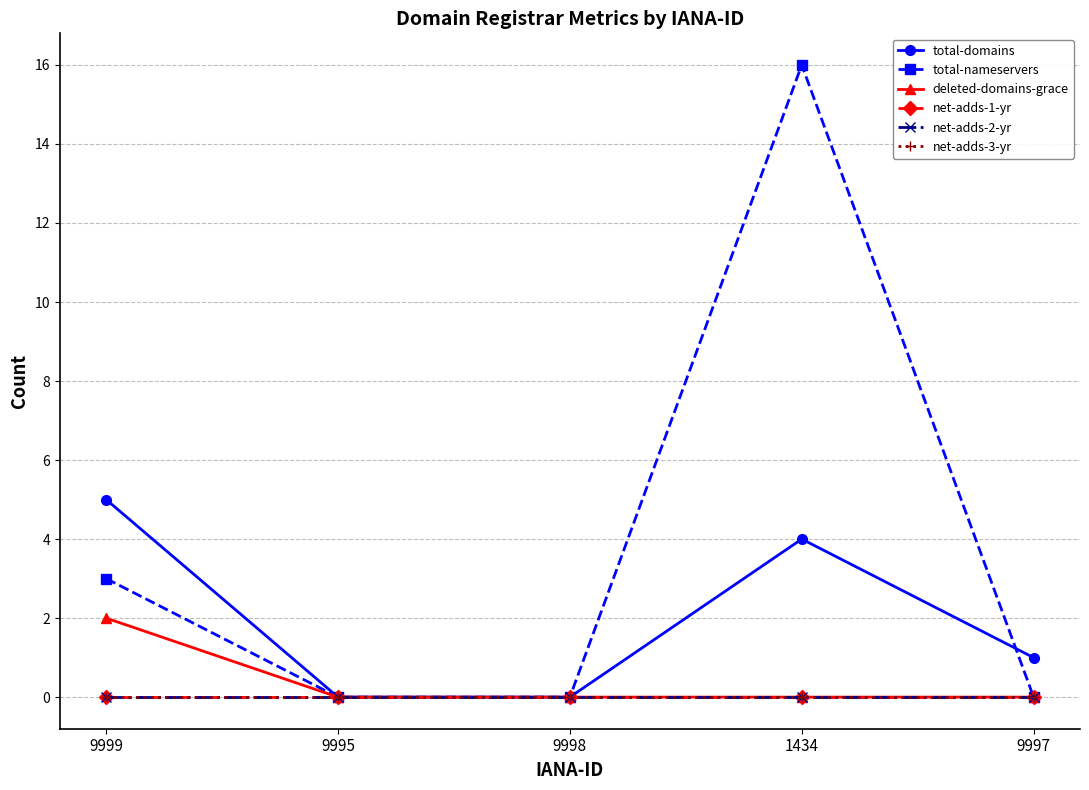

At which label does total-nameservers reach its peak?

1434